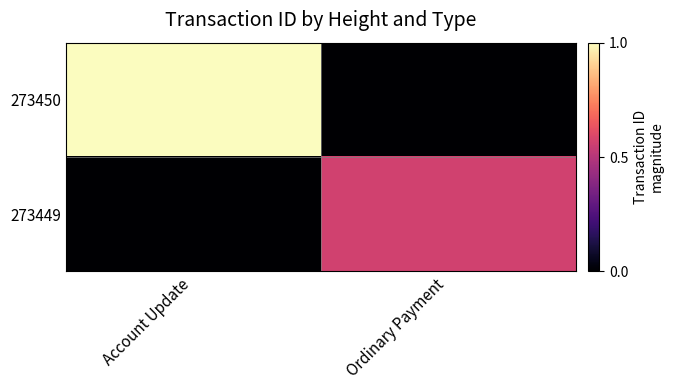

What is the difference between the highest and lowest values at Ordinary Payment?

0.6